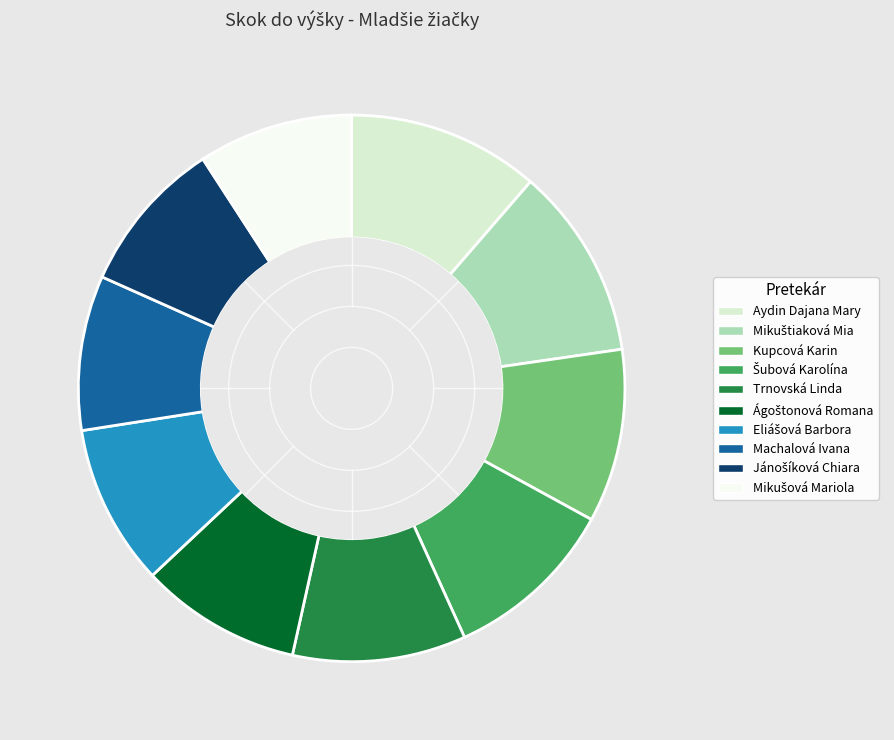

The Machalová Ivana slice represents 18% of the pie. True or false?

False